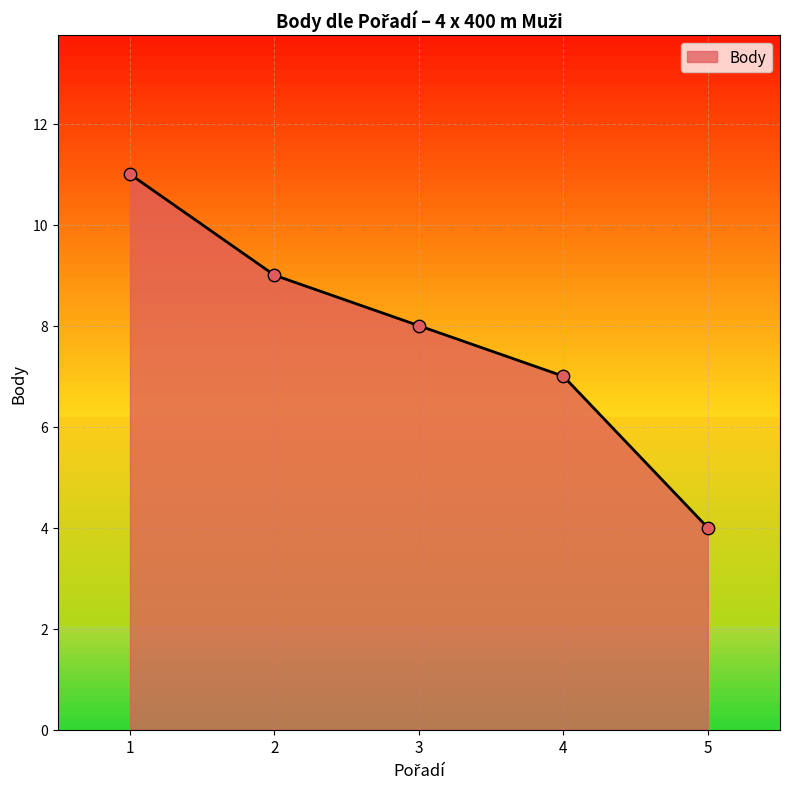

Between 4 and 5, which is larger?

4